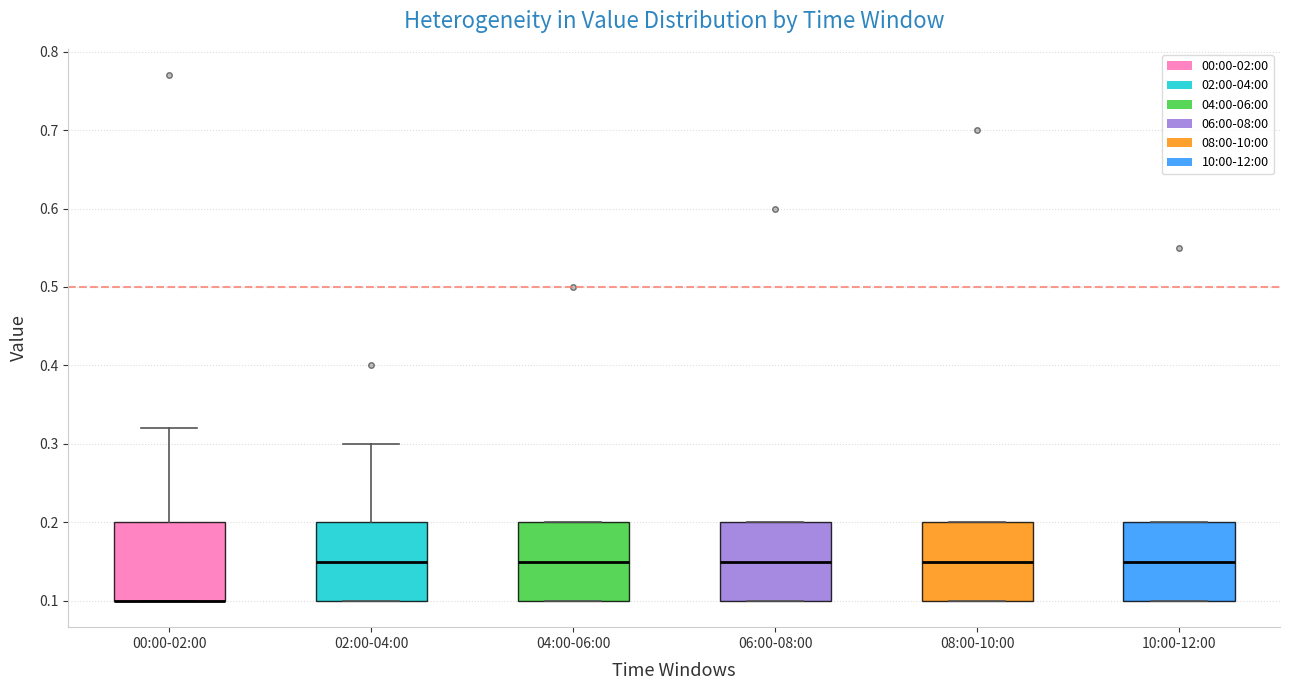

Where is the lower edge of the box for 10:00-12:00 on the y-axis? The values are not printed on the chart, so give them approximately, as read against the axis.

0.10